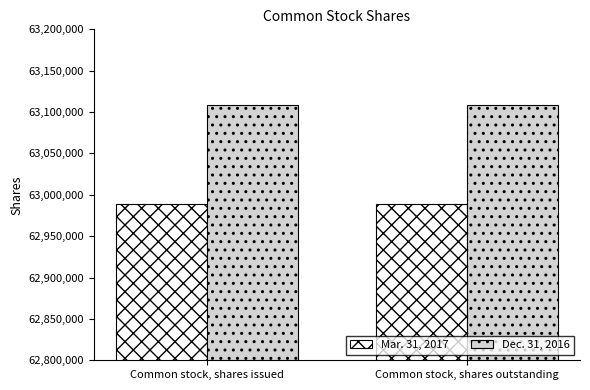

Is it true that Mar. 31, 2017 equals 62989000 at Common stock, shares outstanding?

True